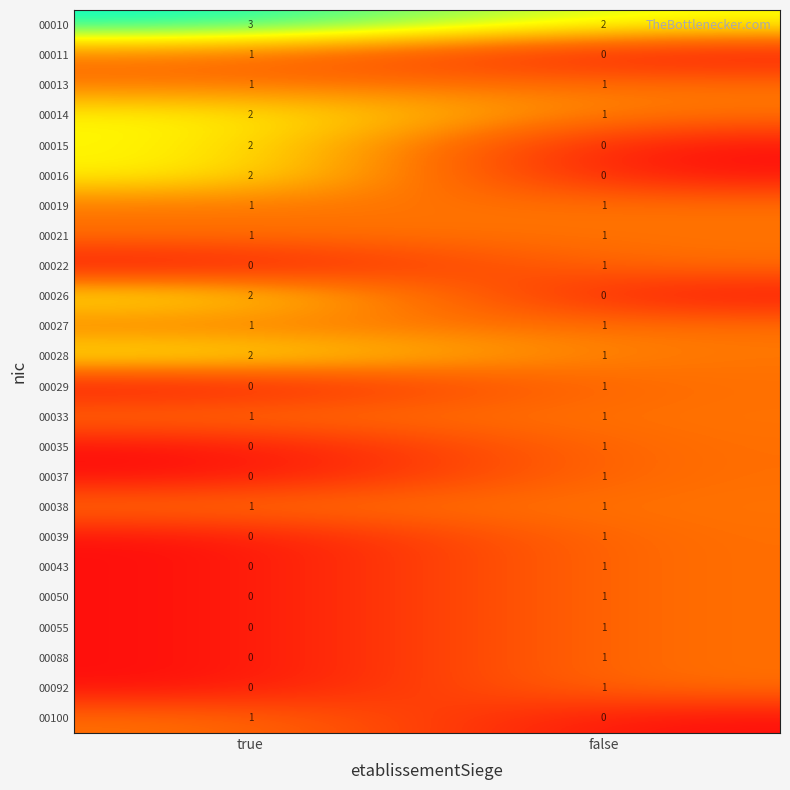

How many values in 00055 are above zero?

1